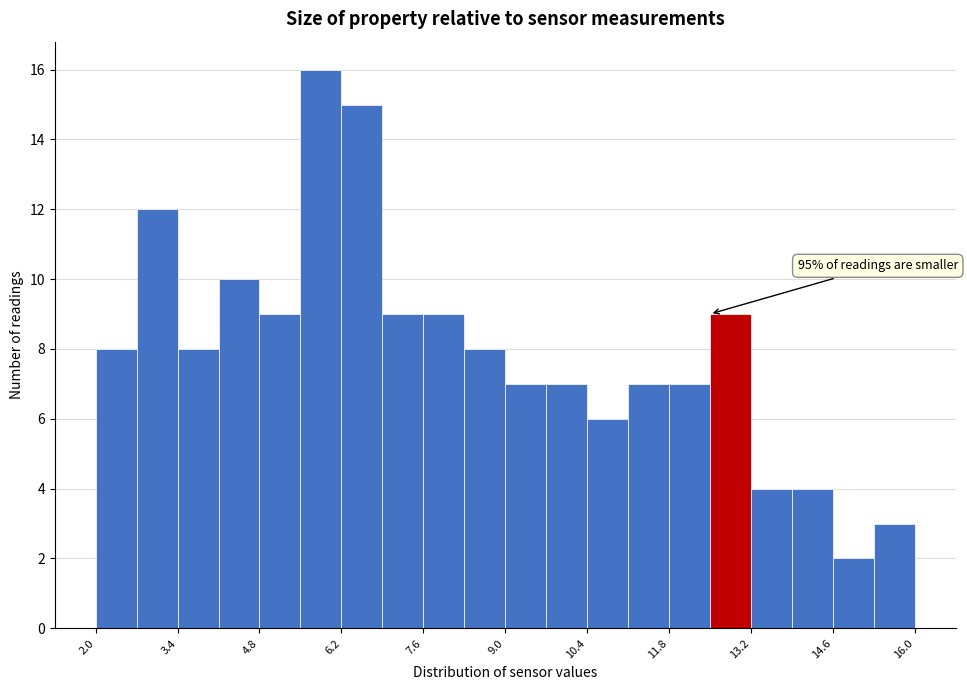

Read against the x-axis, roughly where is the centre of the tallest bar?

5.8